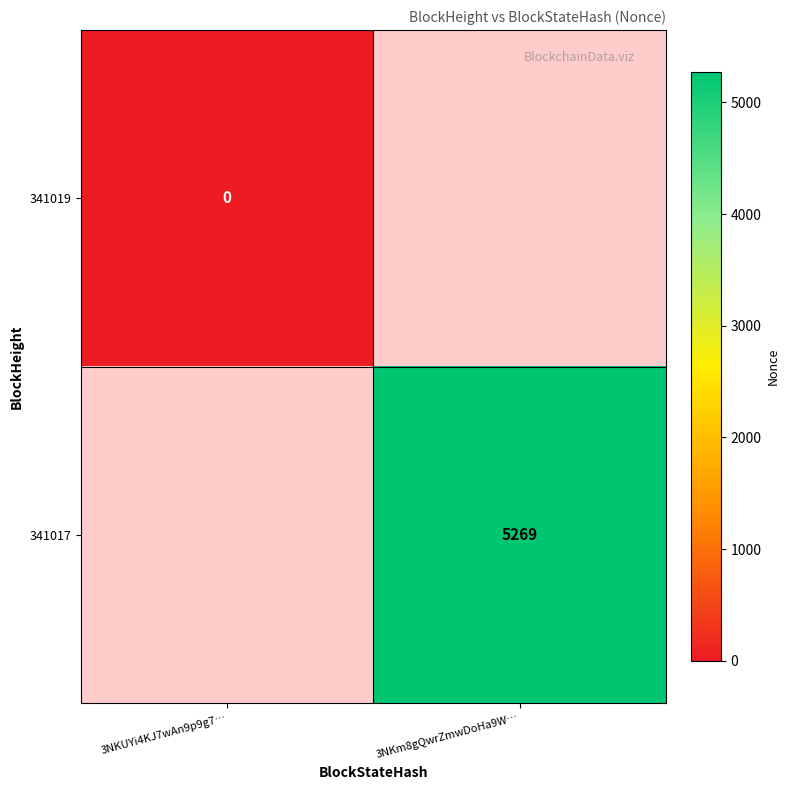

Is the value of 341019 at 3NKUYi4KJ7wAn9p9g7… greater than the value of 341017 at 3NKm8gQwrZmwDoHa9W…?

No